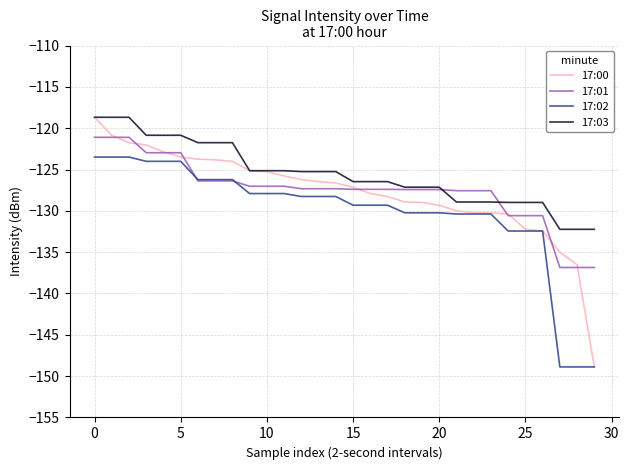

Which series has the widest spread of values?

17:00